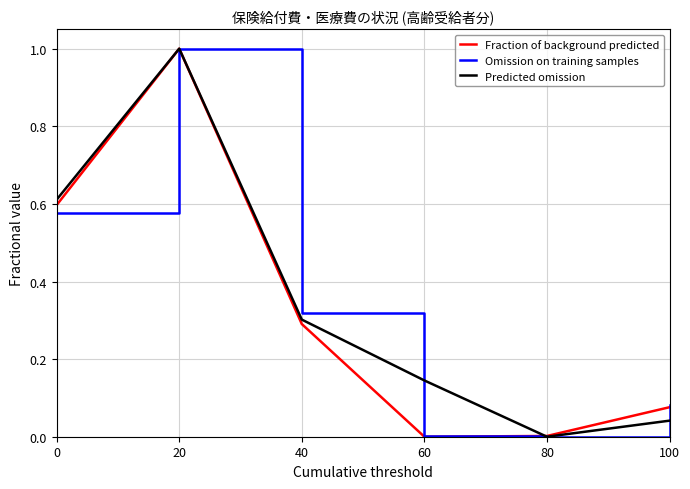

Between 40 and 60, which series saw the biggest shift?

Omission on training samples